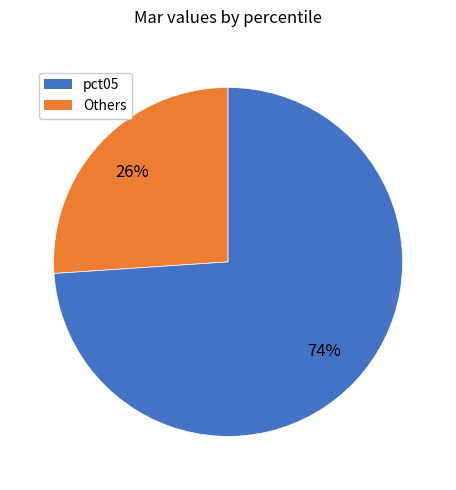

Is there a majority slice in this chart?

Yes